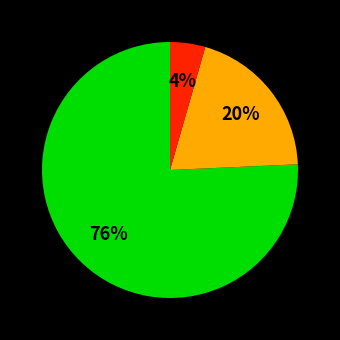

Does any single category account for the majority?

Yes